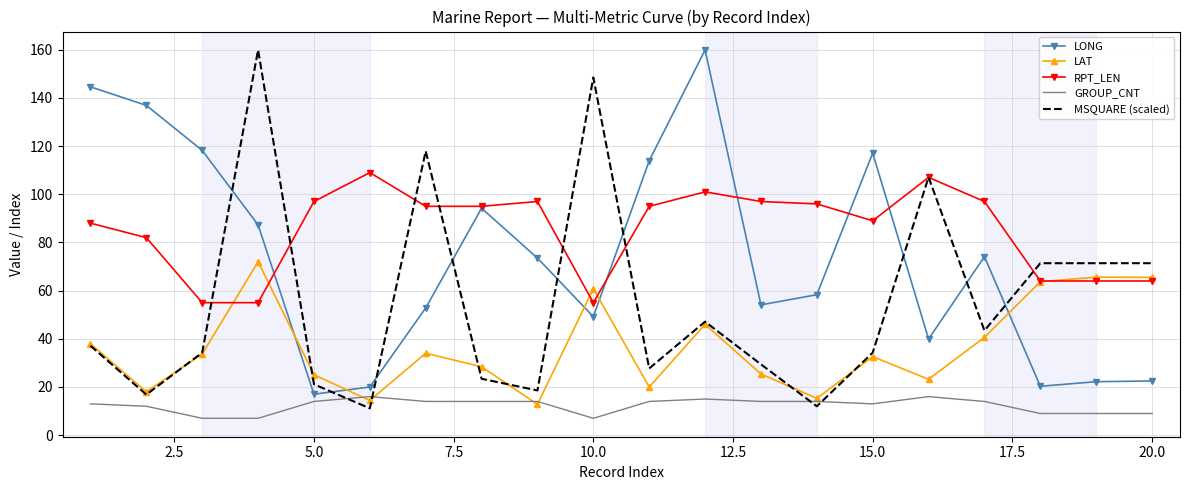

True or false: RPT_LEN and LONG intersect in this chart.

True